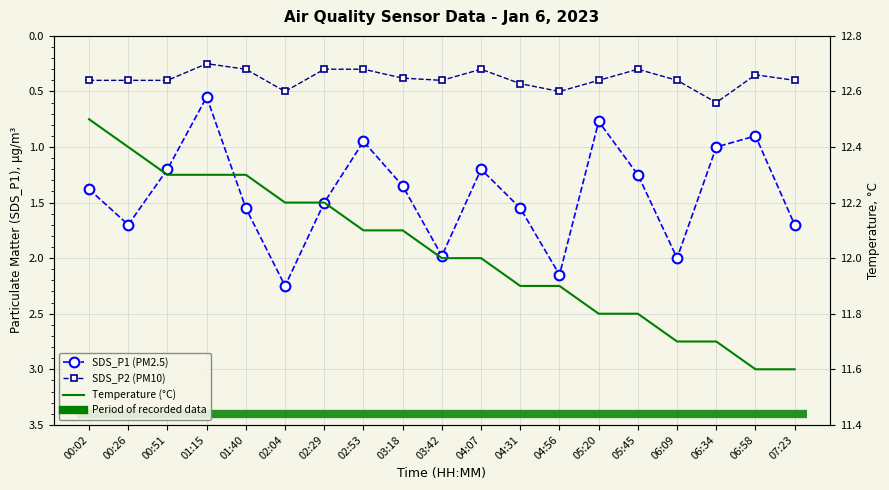

Is this an area chart (filled region under the line)?

No